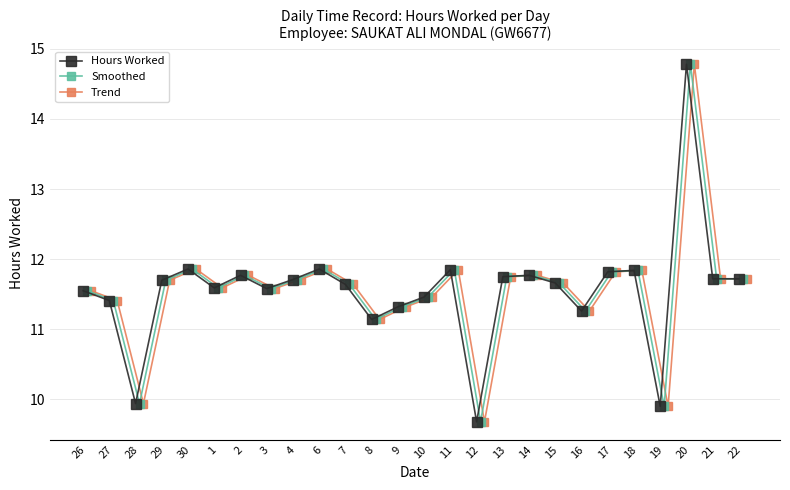

True or false: Hours Worked has more than 0 points higher than both neighbors.

True